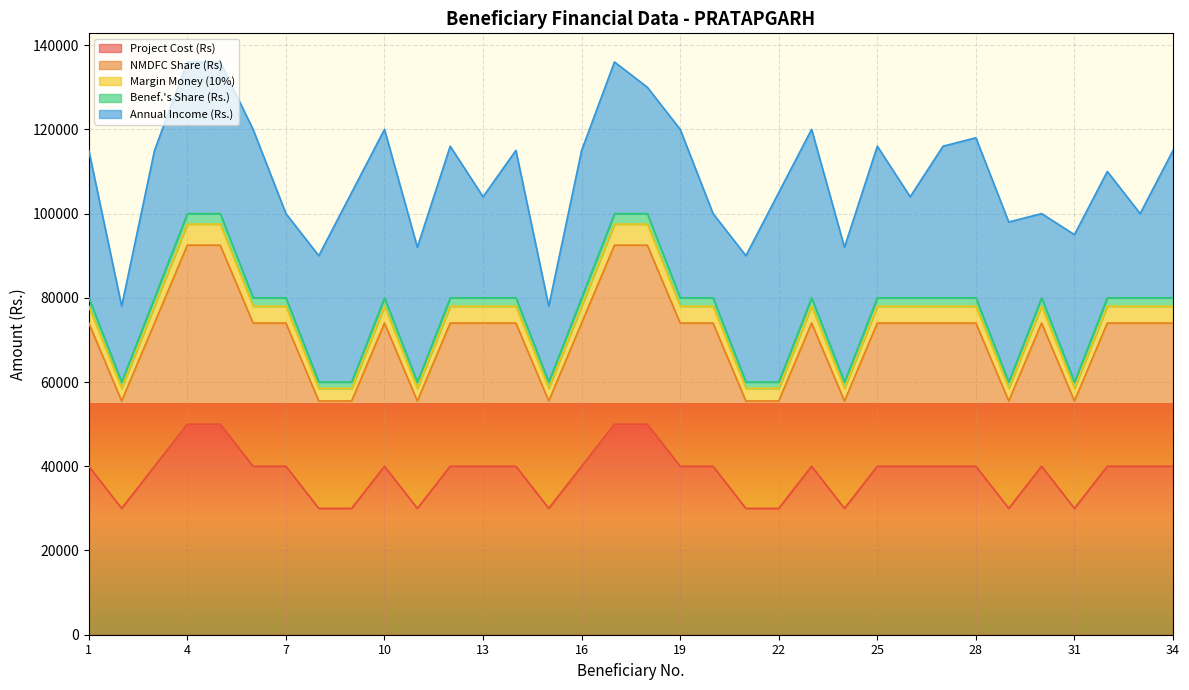

Between 15 and 3, which is larger?

3